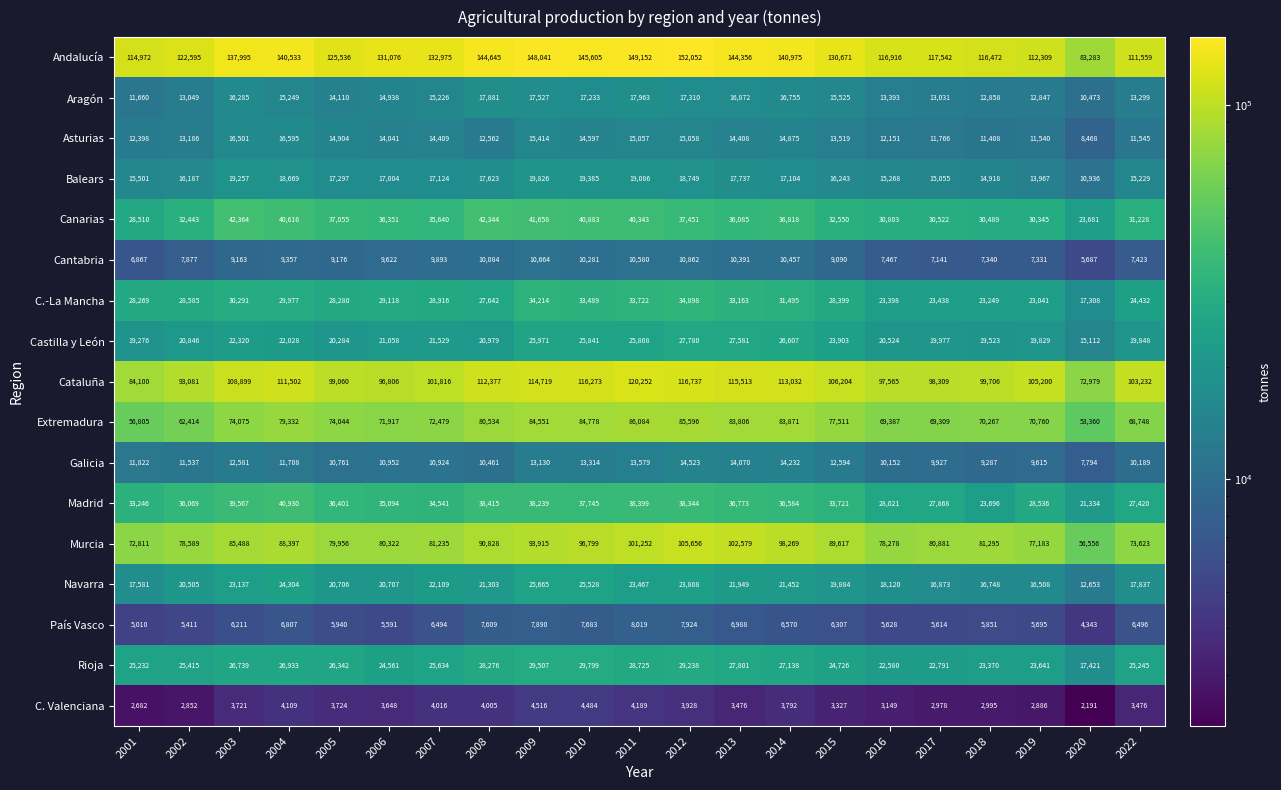

What is the total value across all series at 2011?

735677